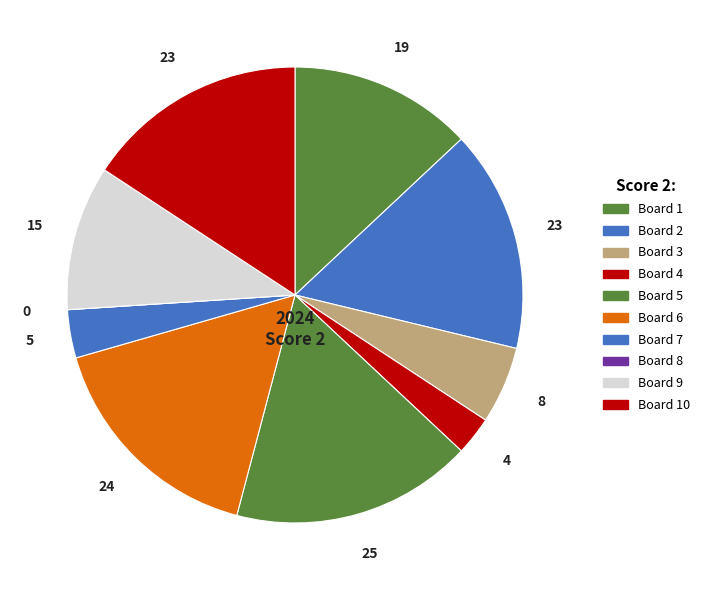

Count the number of slices in the pie.

10